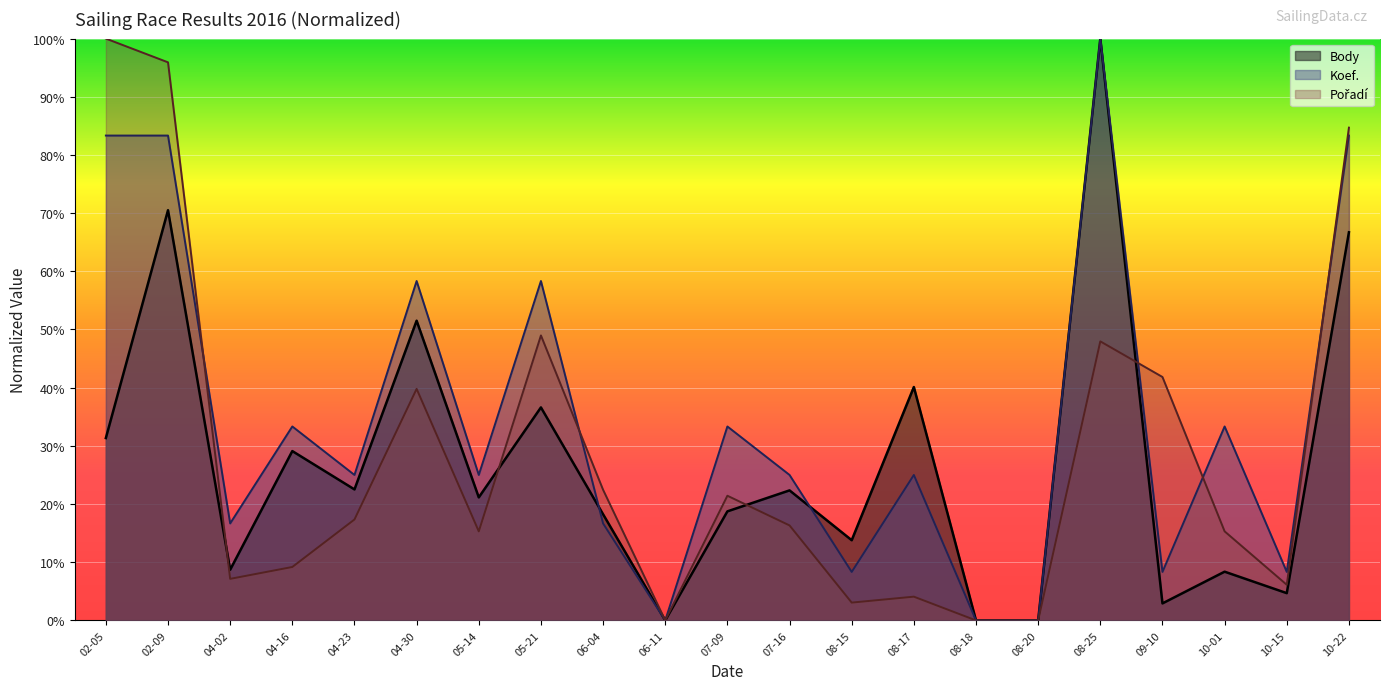

What is the label of the 21st point from the left?

10-22